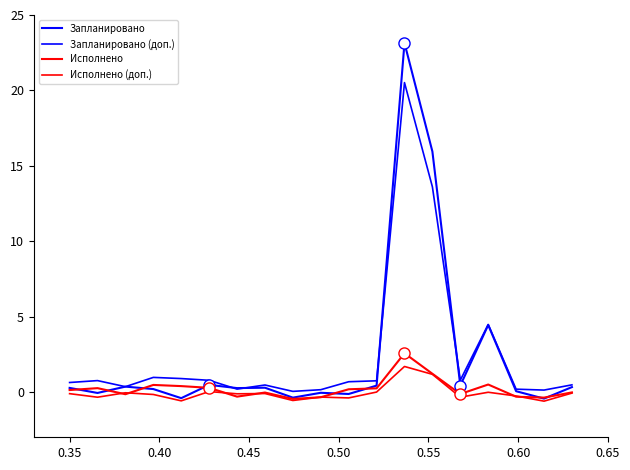

What is the maximum value shown in the chart?

23.1